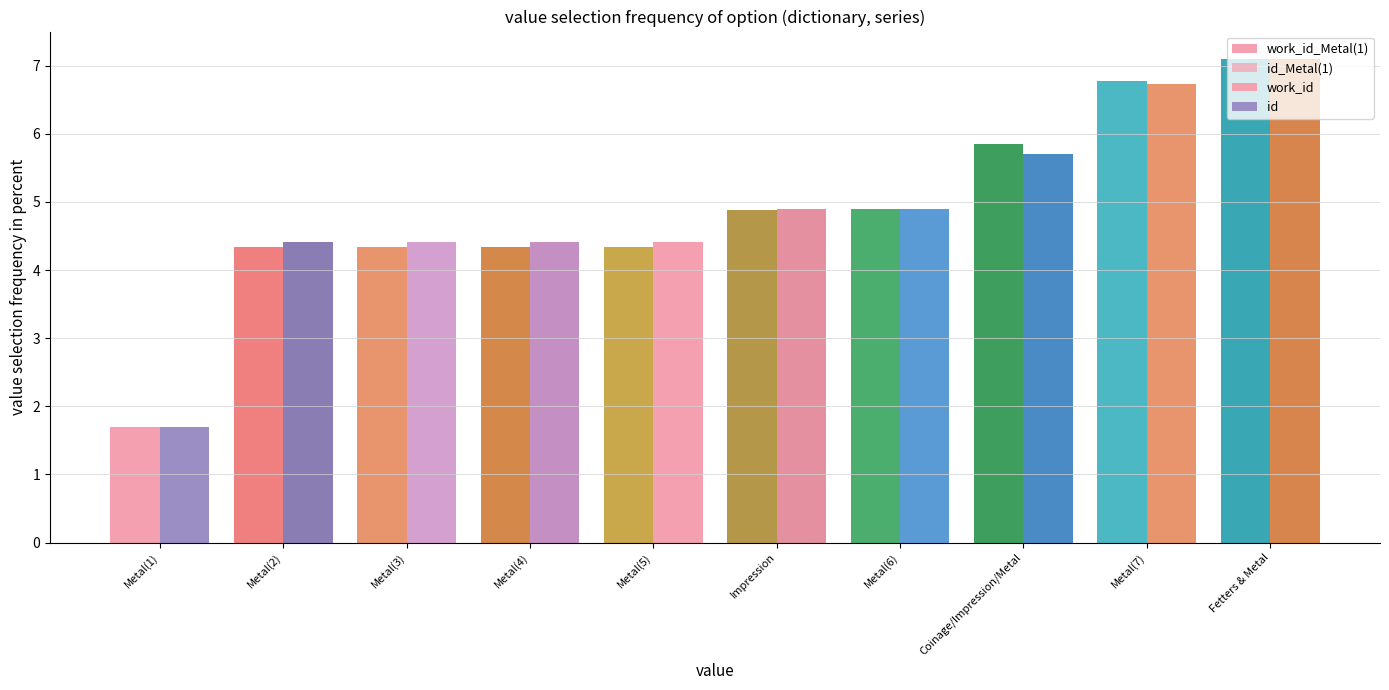

Reading left to right, list all the values displayed in this chart.

work_id: Metal(1)=1.7	Metal(2)=4.3	Metal(3)=4.3	Metal(4)=4.3	Metal(5)=4.3	Impression=4.9	Metal(6)=4.9	Coinage/Impression/Metal=5.8	Metal(7)=6.8	Fetters & Metal=7.1
id: Metal(1)=1.7	Metal(2)=4.4	Metal(3)=4.4	Metal(4)=4.4	Metal(5)=4.4	Impression=4.9	Metal(6)=4.9	Coinage/Impression/Metal=5.7	Metal(7)=6.7	Fetters & Metal=7.1